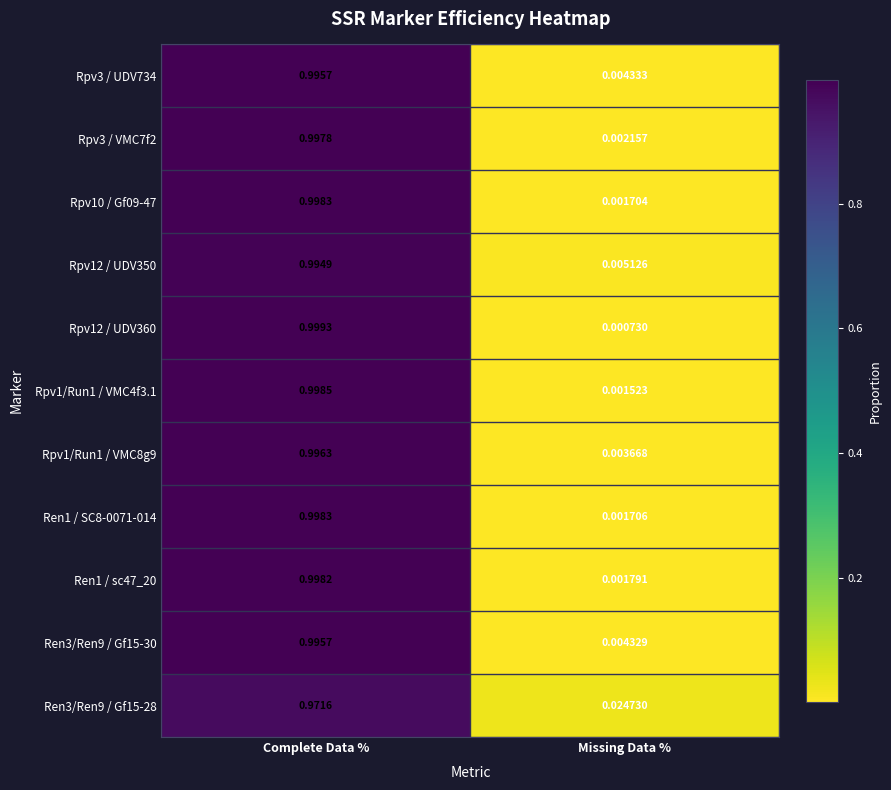

Where is Ren3/Ren9 / Gf15-30 nearest to the value 0?

Missing Data %